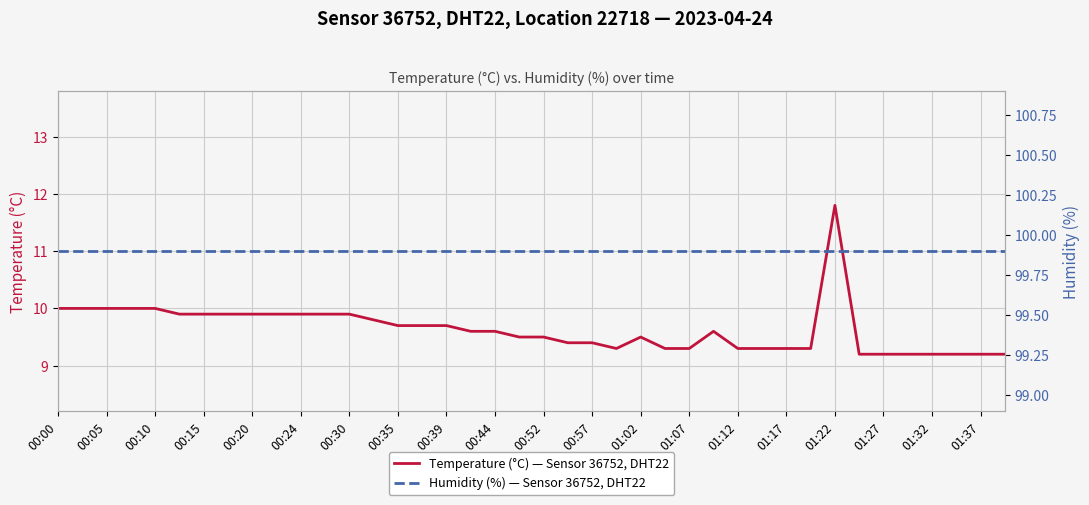

Which category has the highest value in the Humidity (%) — Sensor 36752, DHT22 series?

00:00